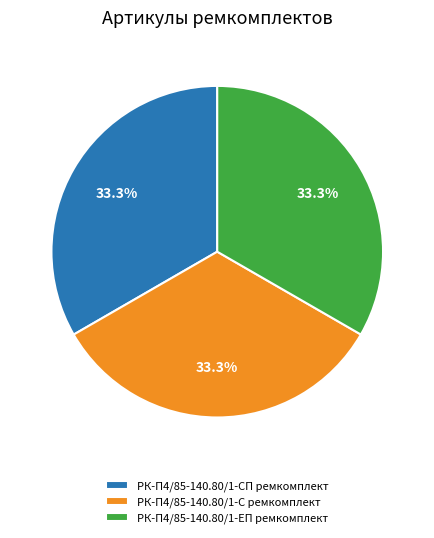

The РК-П4/85-140.80/1-С ремкомплект slice represents 33% of the pie. True or false?

True